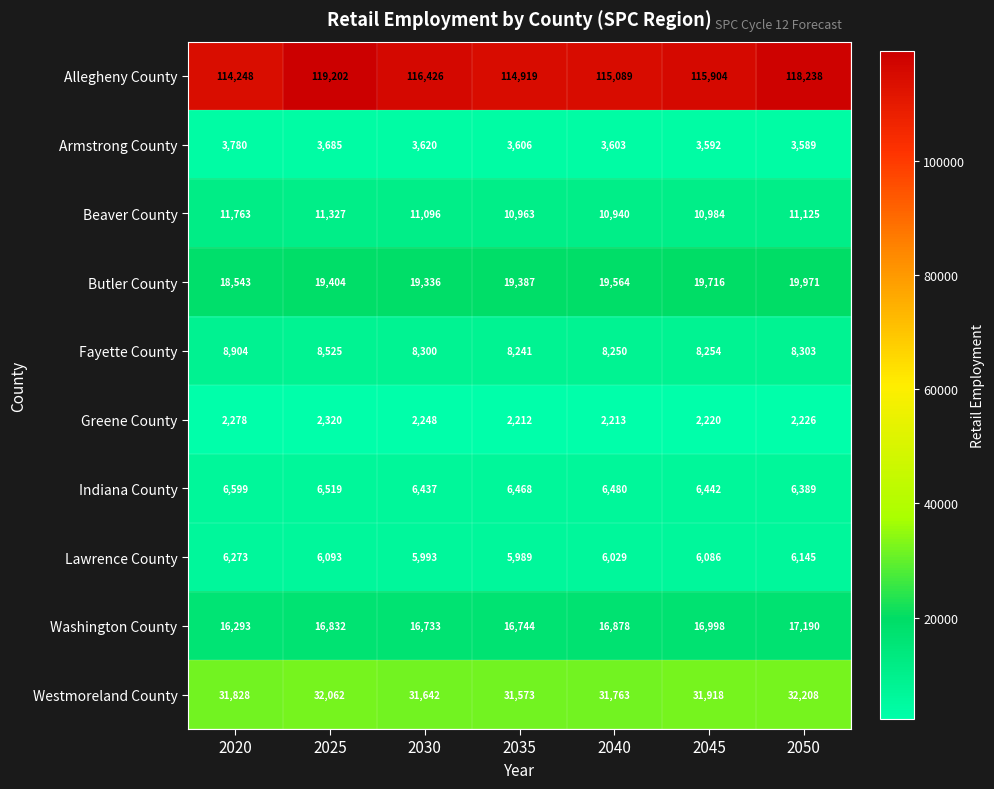

True or false: Greene County has a value of 3968 at 2030.

False